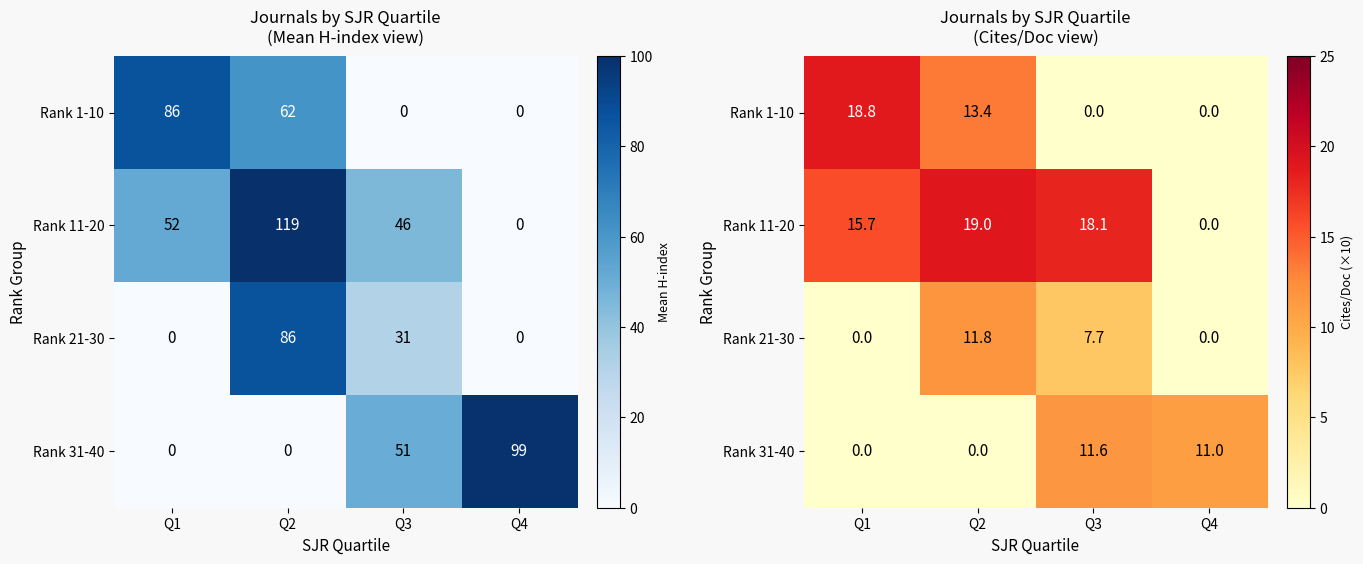

What is the difference between the Rank 1-10 values at Q2 and Q4?

13.4